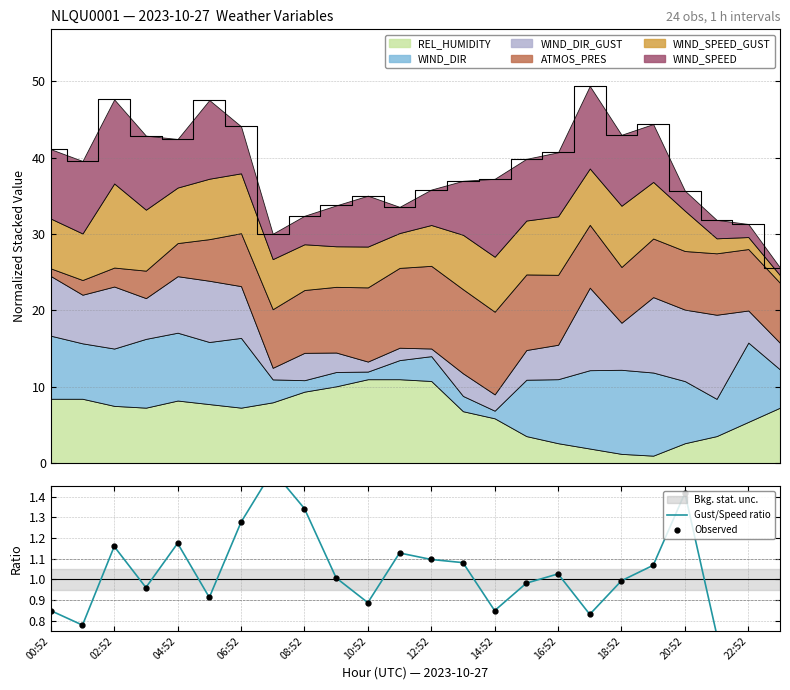

How many lines are shown in the chart?

2